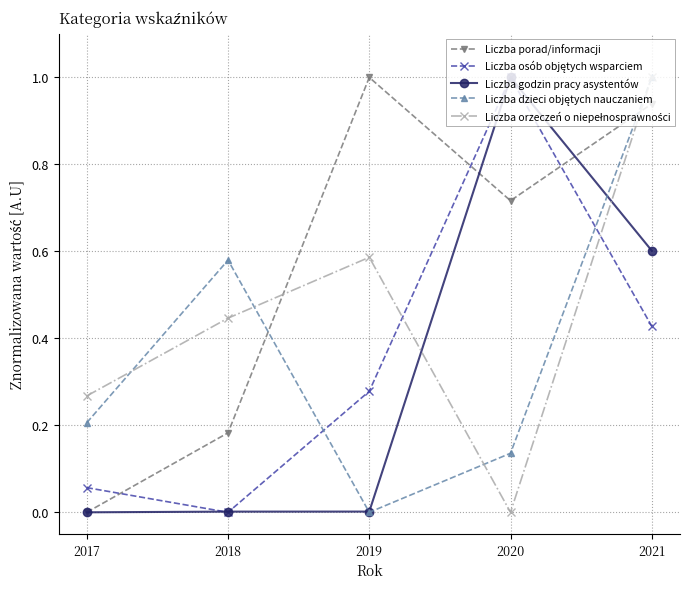

In Liczba porad/informacji, how many points are lower than both neighbors (excluding endpoints)?

1